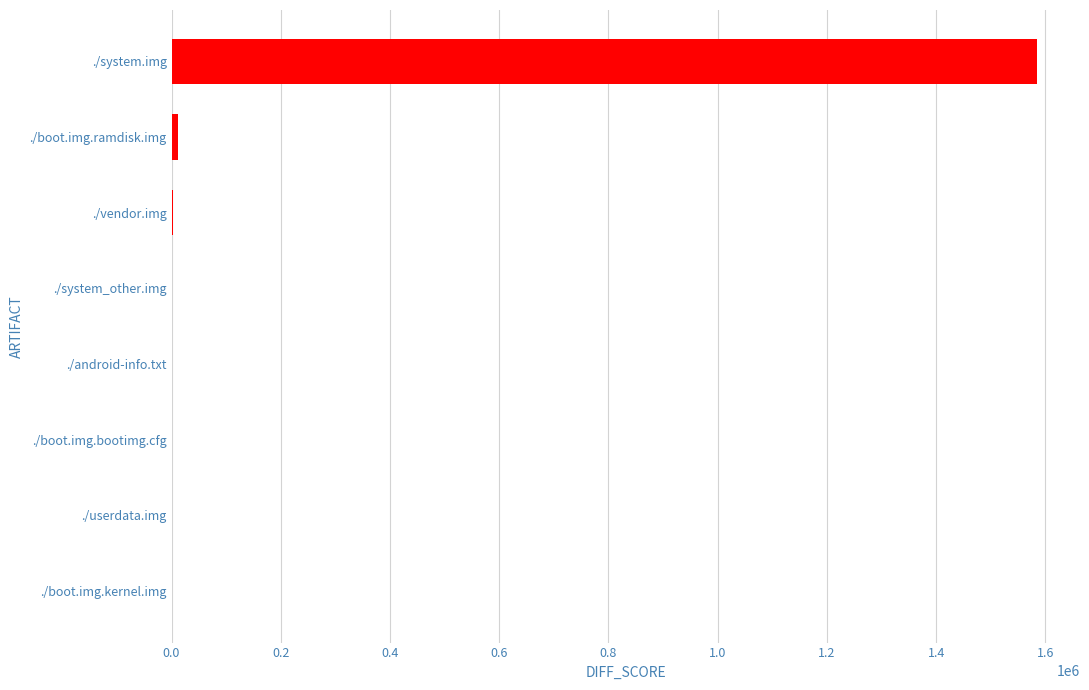

Is it true that the value at ./system.img is 2741432?

False